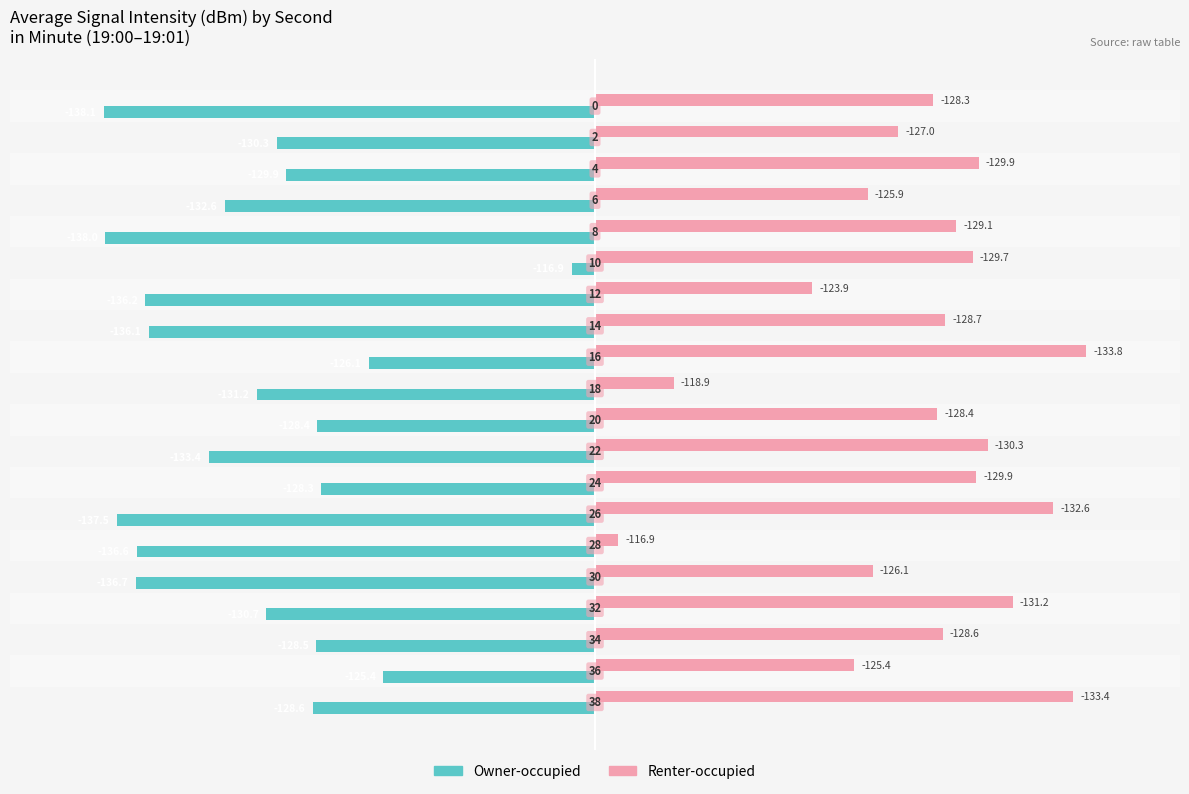

The value of Renter-occupied at 18 is 18.1. True or false?

False